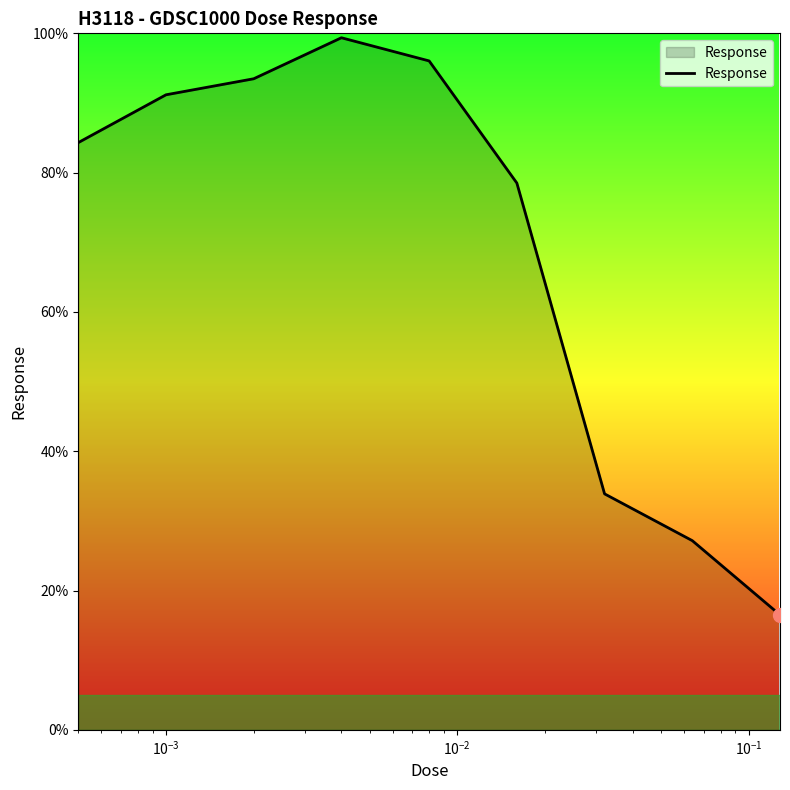

What is the difference between the maximum and minimum values?

82.9